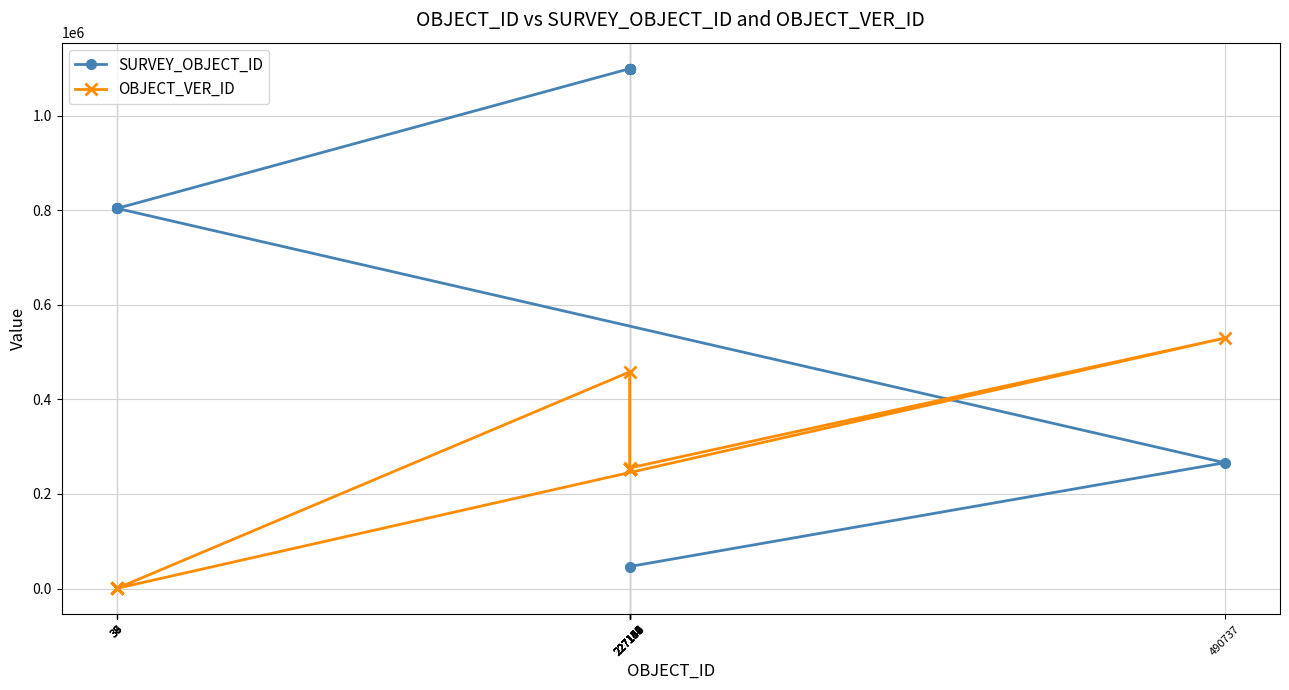

List the series in order of their peak value, lowest first.

OBJECT_VER_ID, SURVEY_OBJECT_ID